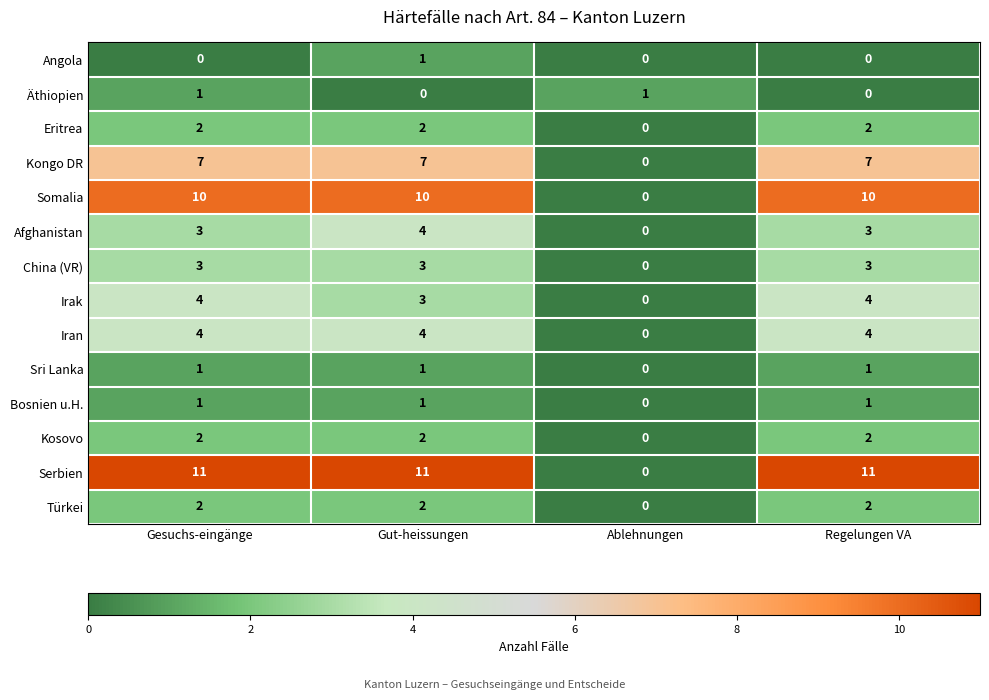

Which category has the lowest value in the Serbien series?

Ablehnungen